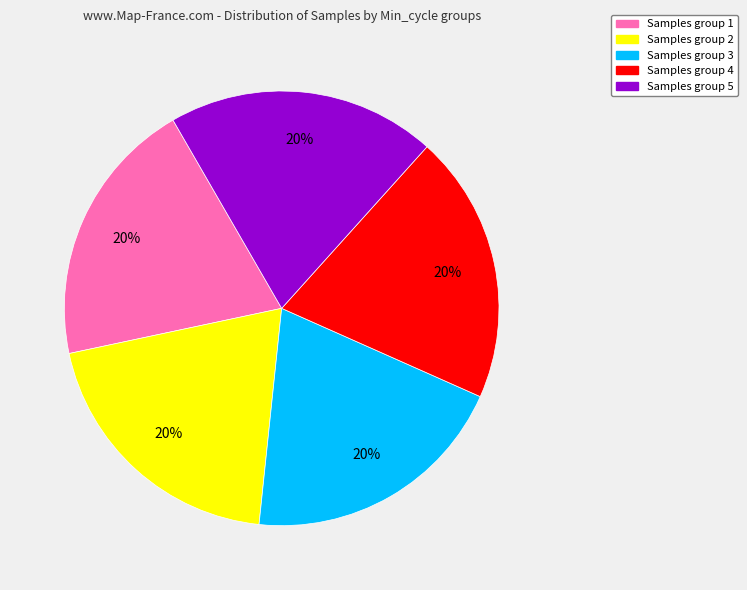

Does any single category account for the majority?

No